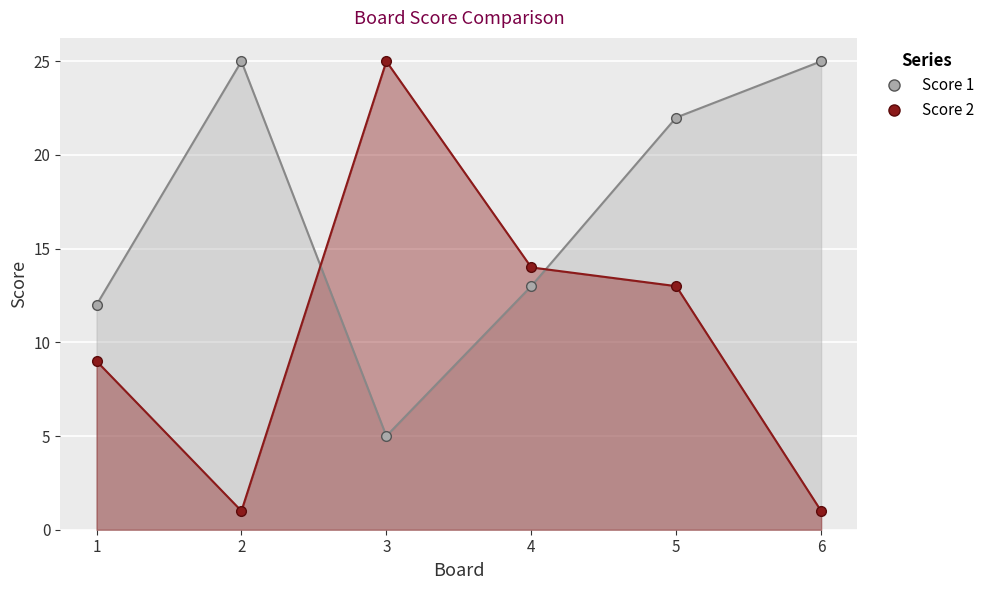

What is the difference between the highest and lowest values at 3?

20